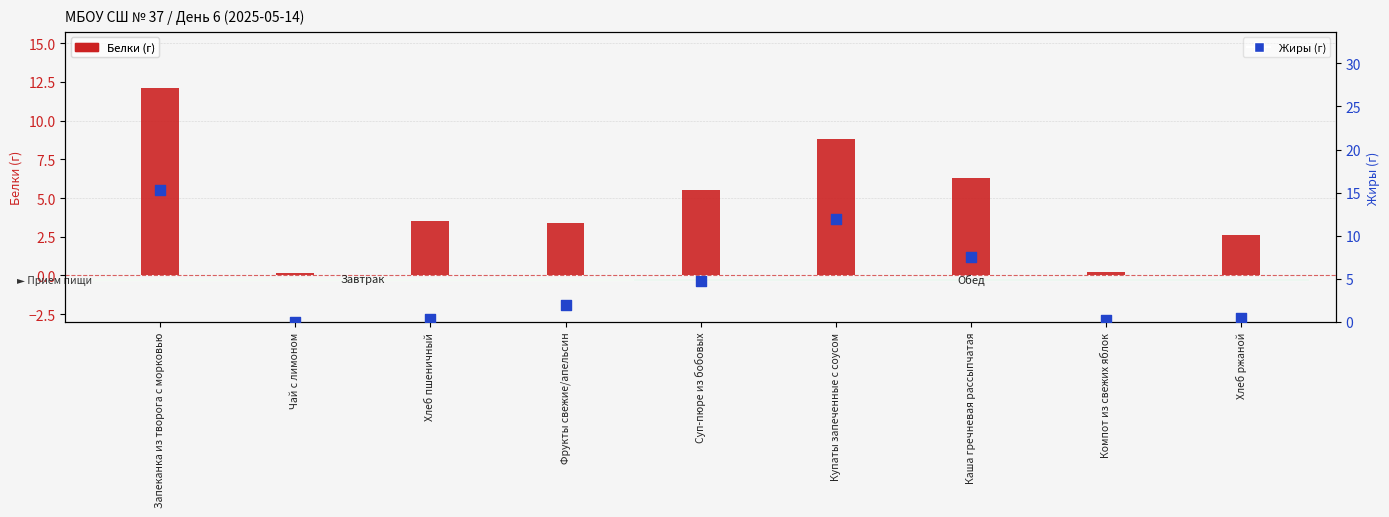

What is the total value across all series at Купаты запеченные с соусом?

20.8